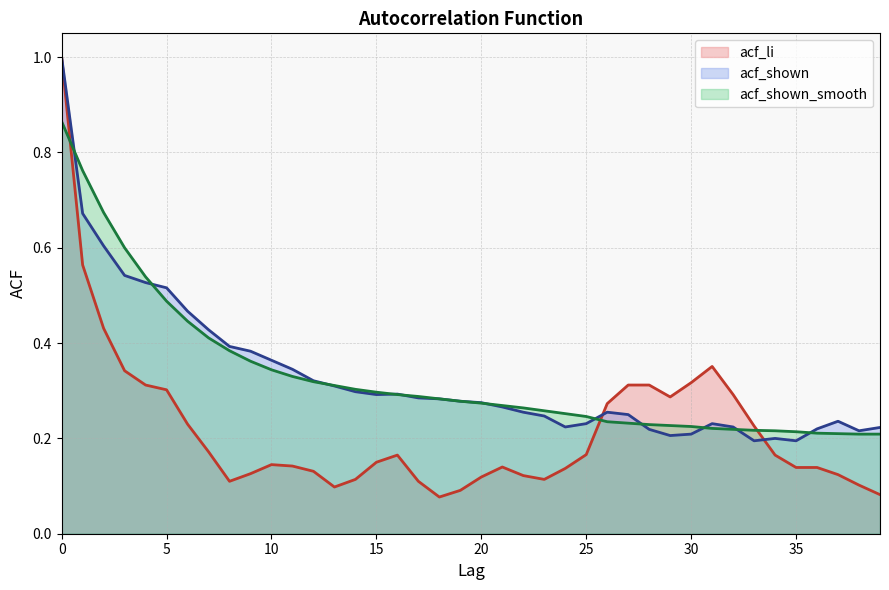

List the labels in order of acf_shown_smooth value, largest first.

0, 1, 2, 3, 4, 5, 6, 7, 8, 9, 10, 11, 12, 13, 14, 15, 16, 17, 18, 19, 20, 21, 22, 23, 24, 25, 26, 27, 28, 29, 30, 31, 32, 33, 34, 35, 36, 37, 38, 39